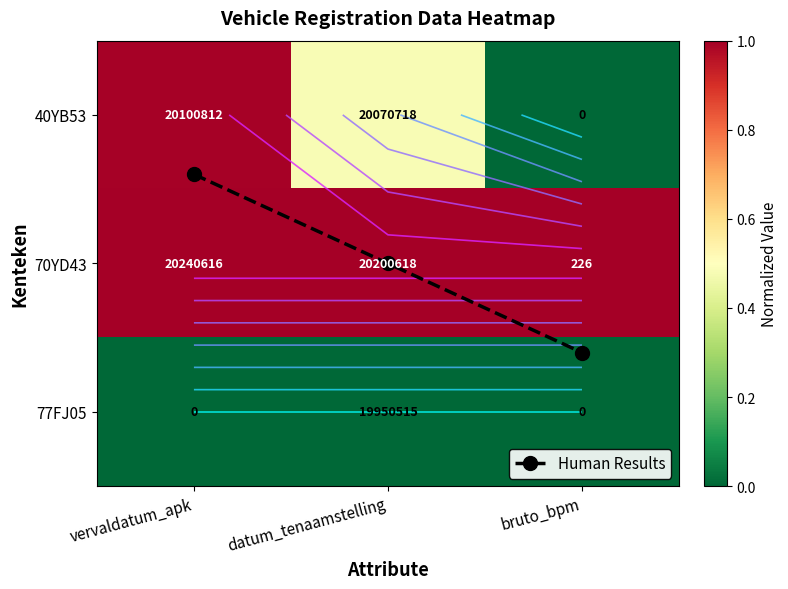

Which series has the largest range (max minus min)?

Human Results